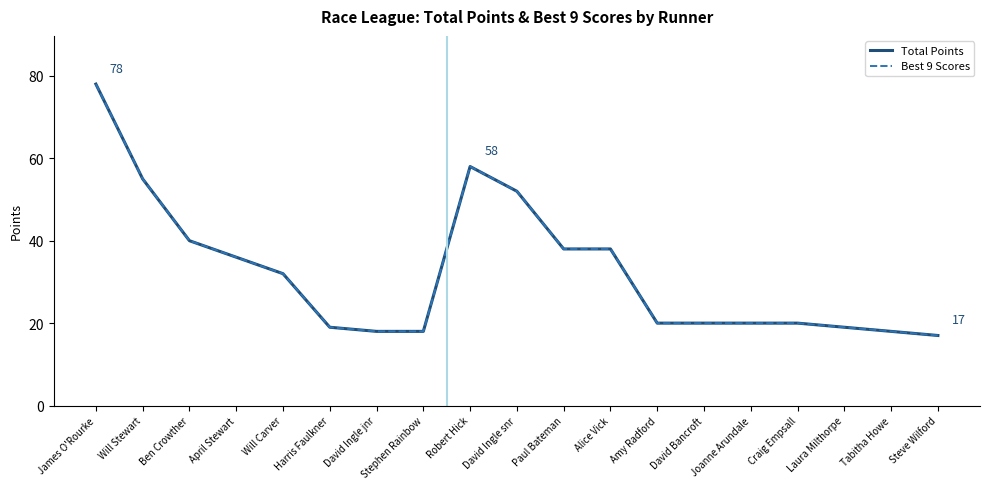

Does the chart display data point markers on the line(s)?

No